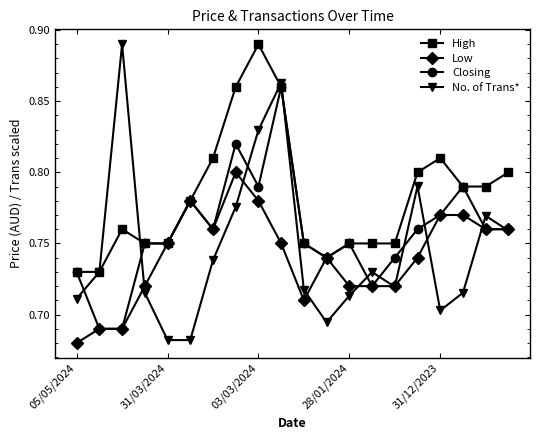

Does the chart display data point markers on the line(s)?

Yes